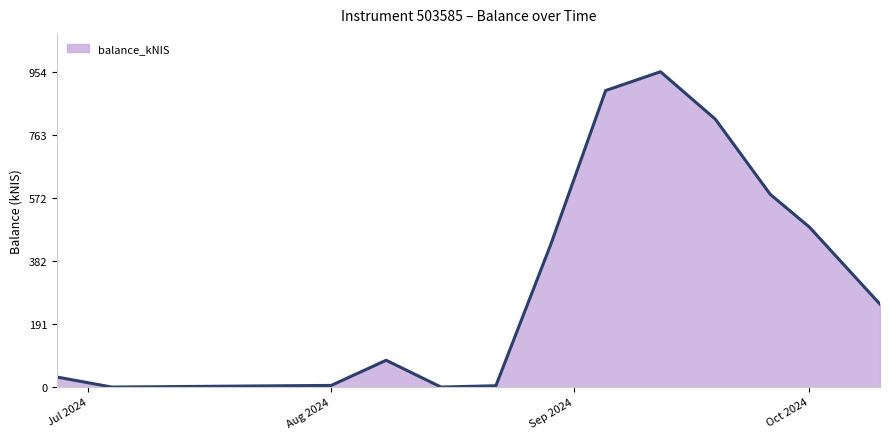

What is the maximum value shown in the chart?

954.1